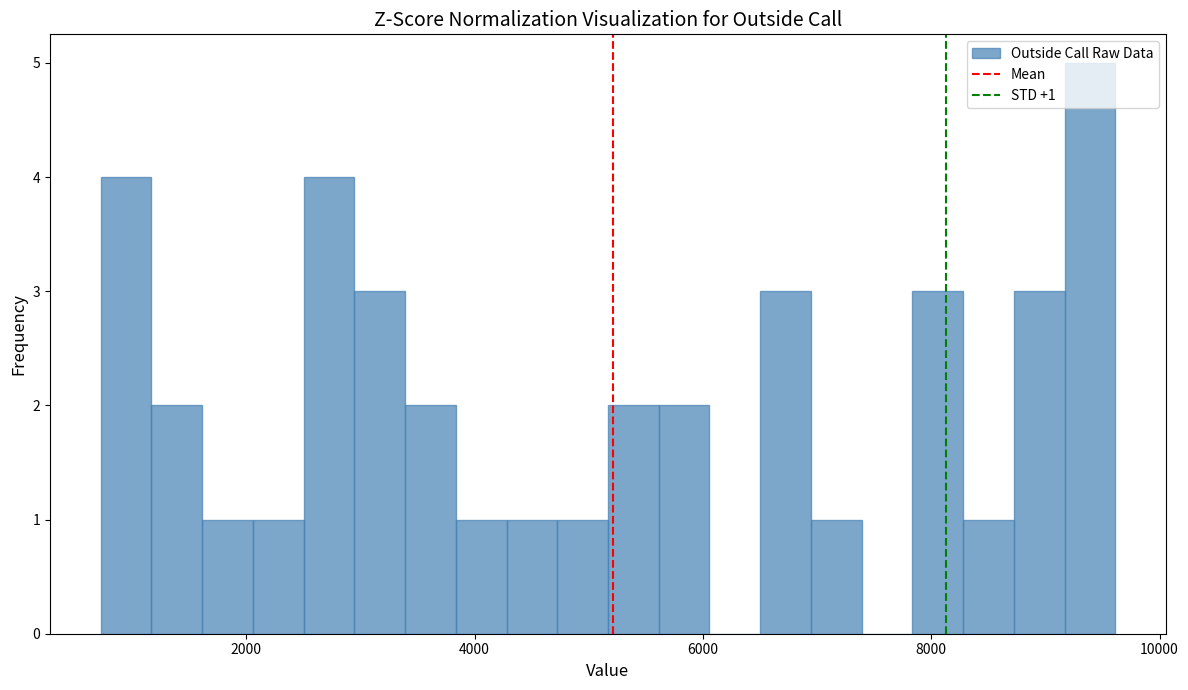

Around what value on the x-axis is the tallest bar? Give the approximate position of its centre, as read against the axis.

9400